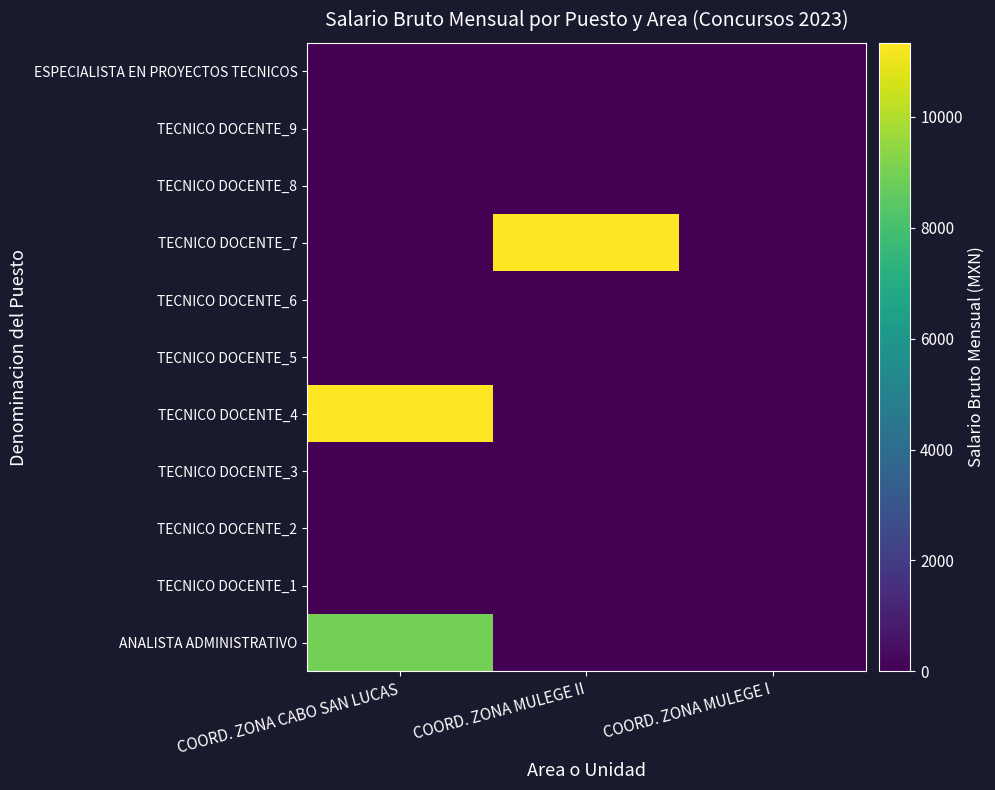

How many distinct data groups are displayed?

11